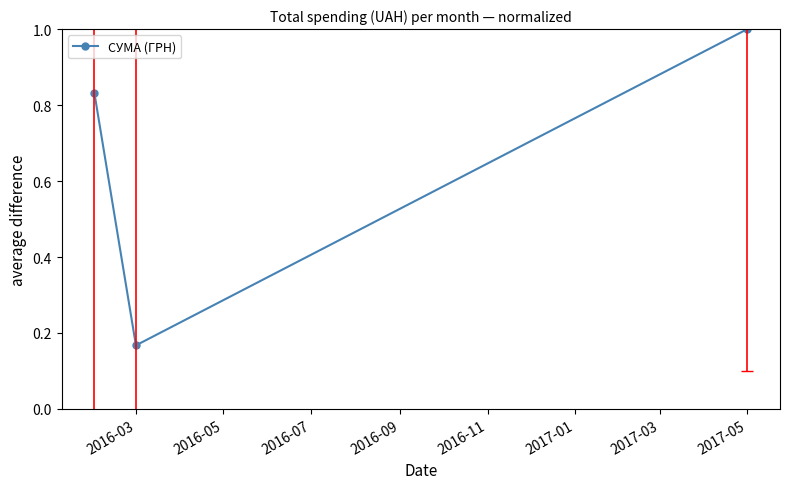

What is the maximum value shown in the chart?

1.0